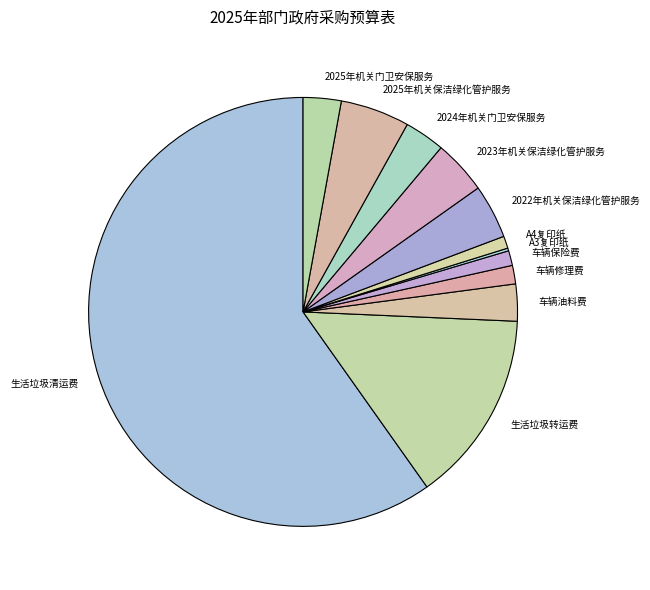

Does 2024年机关门卫安保服务 account for over 50% of the chart?

No